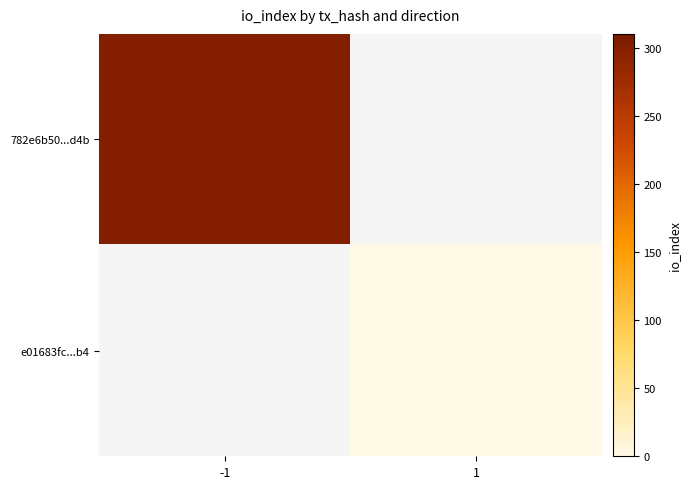

How many distinct data groups are displayed?

2